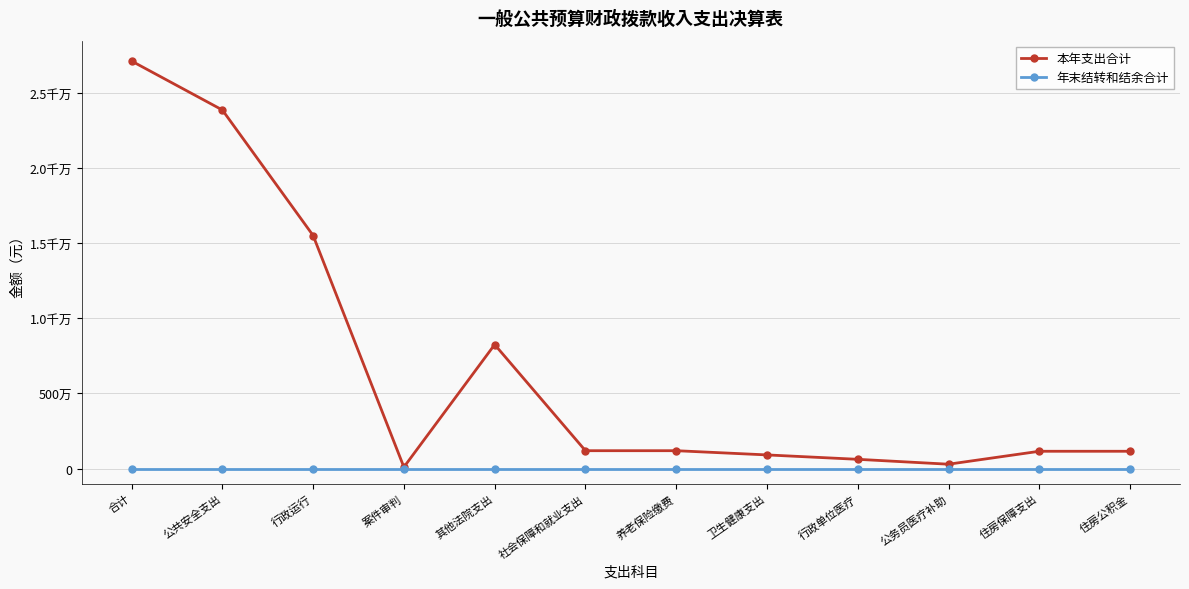

Is this an area chart (filled region under the line)?

No